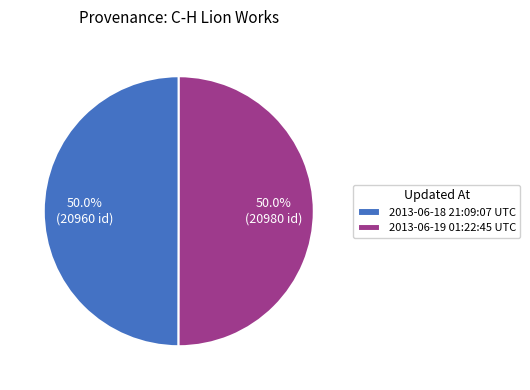

Do 2013-06-18 21:09:07 UTC and 2013-06-19 01:22:45 UTC together represent more than half of the pie?

Yes